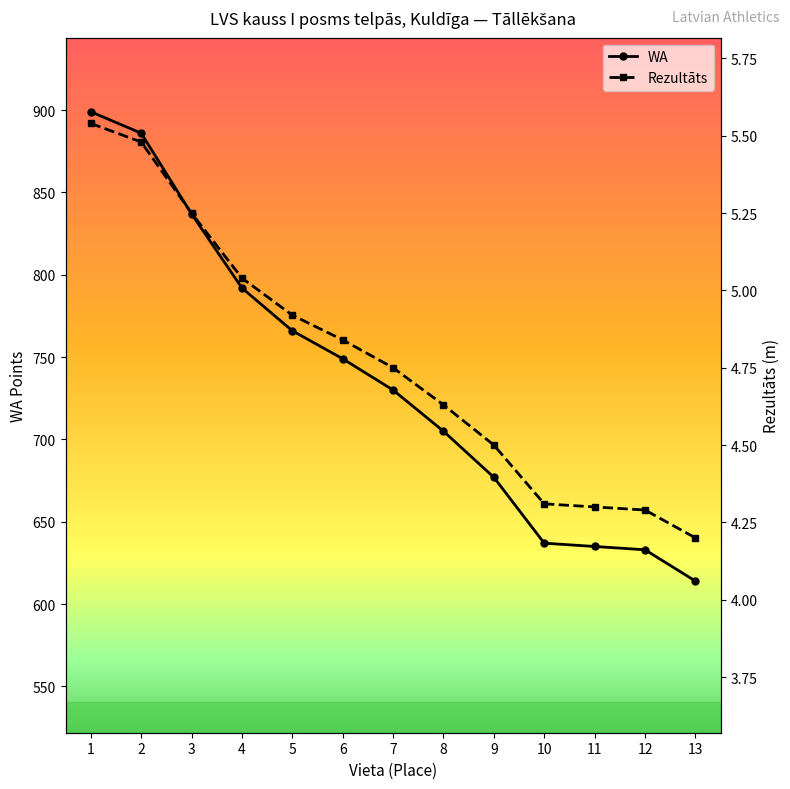

The value of WA at 1 is 198.5. True or false?

False